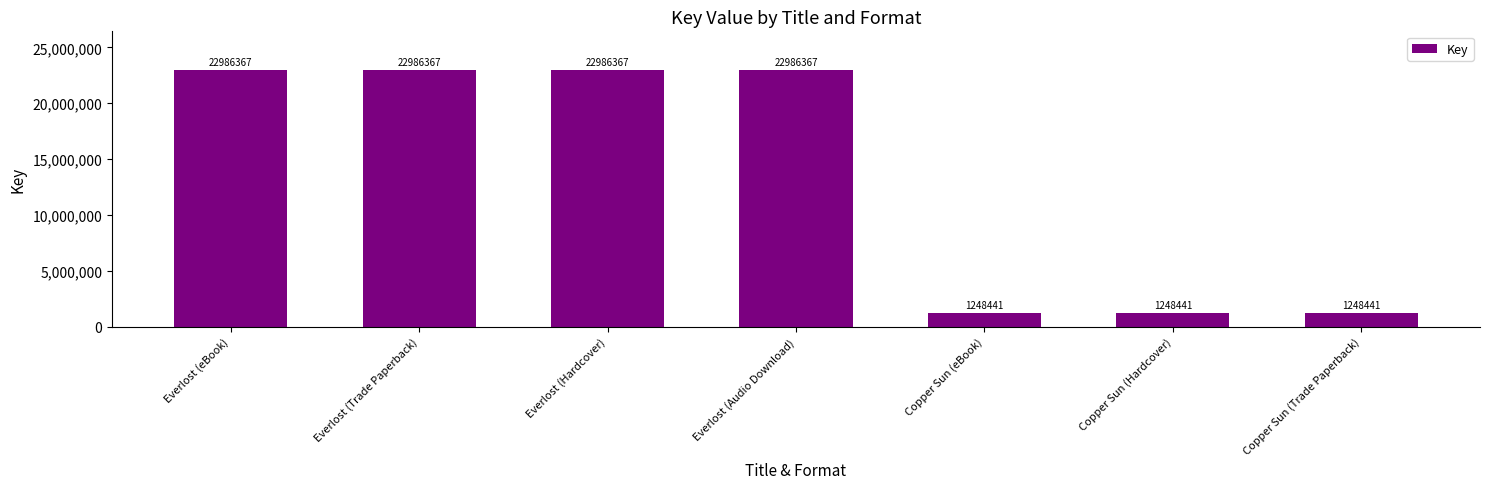

The value at Everlost (Trade Paperback) is 36453397. True or false?

False